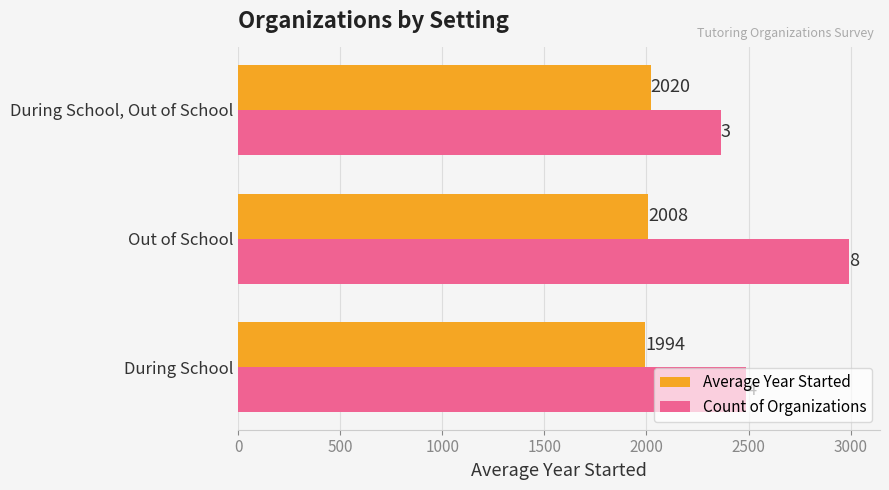

How many values in the Count of Organizations series are below 2489?

1